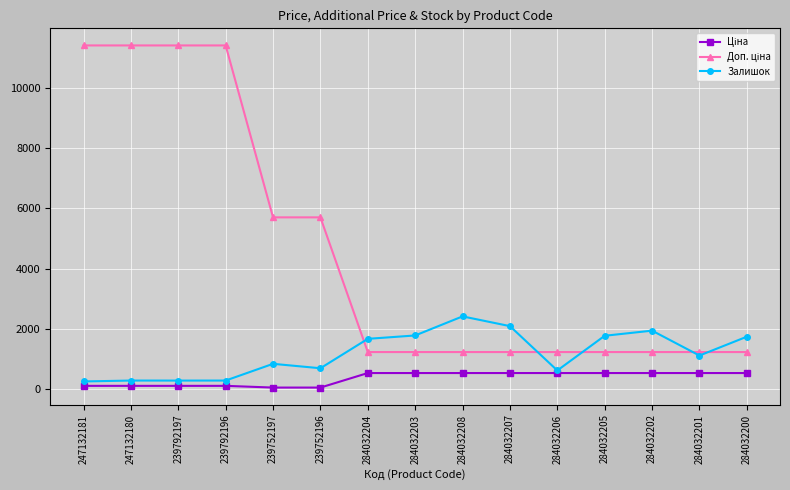

At how many categories does at least one series exceed 9259?

4